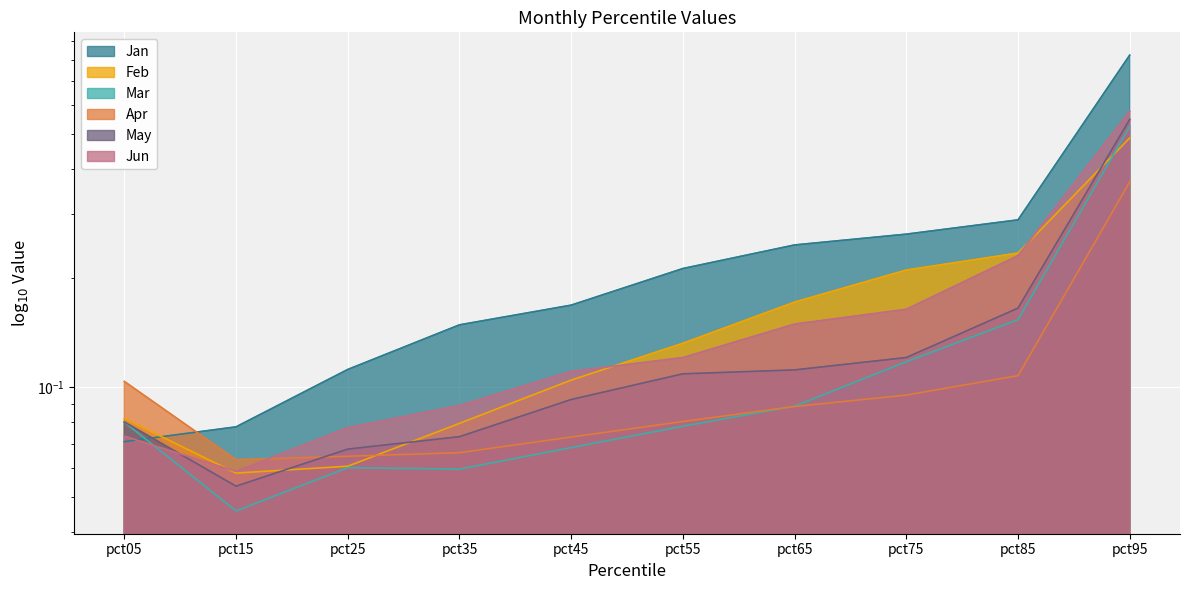

At which label is May closest to 0?

pct15